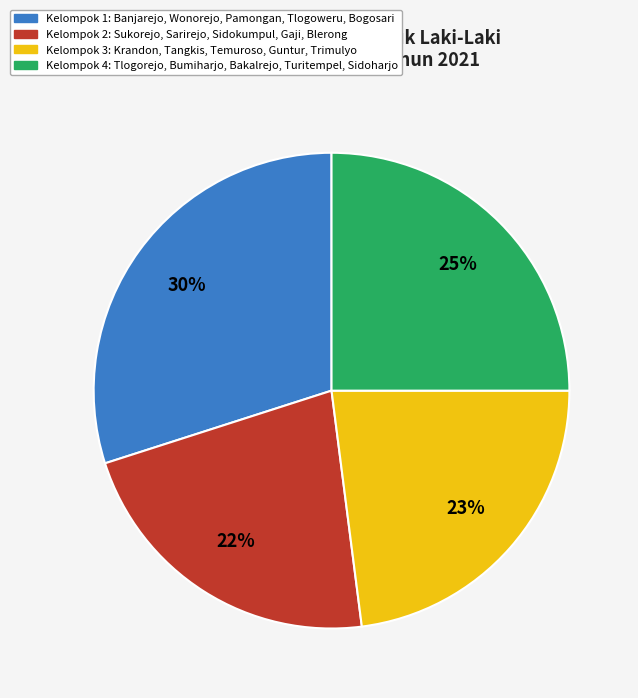

To the nearest percent, what is the average slice percentage?

25%